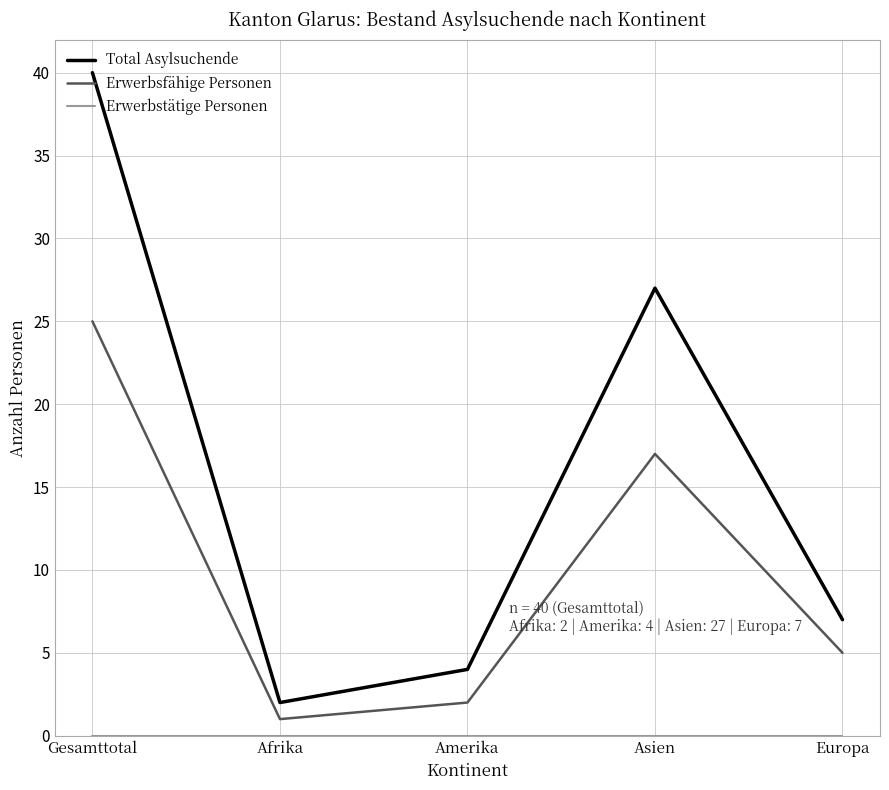

What is the average value of the Erwerbsfähige Personen series?

10